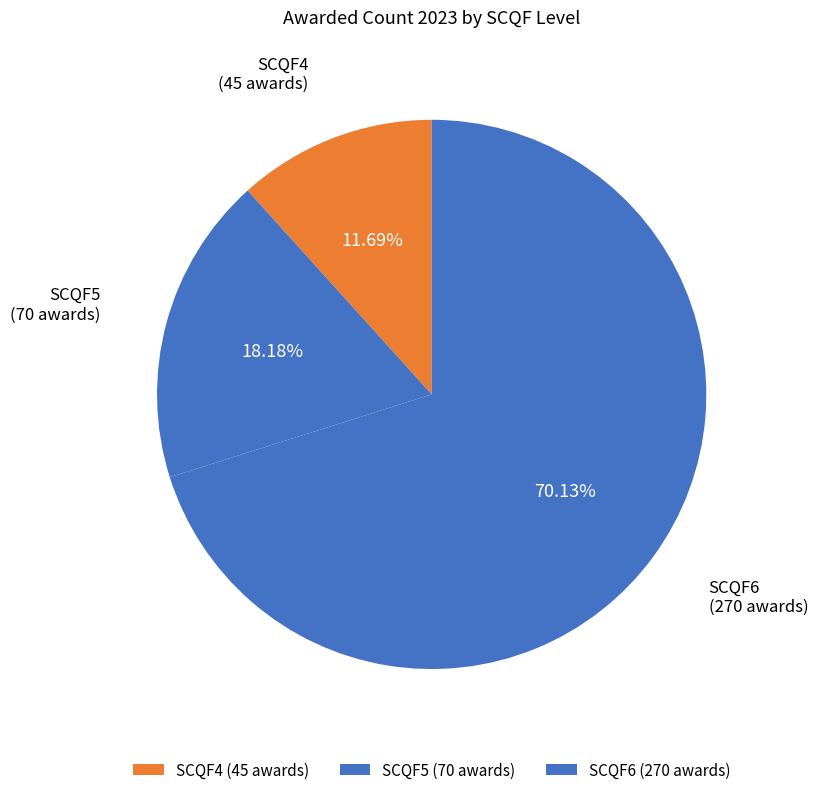

The SCQF4 slice represents 12% of the pie. True or false?

True